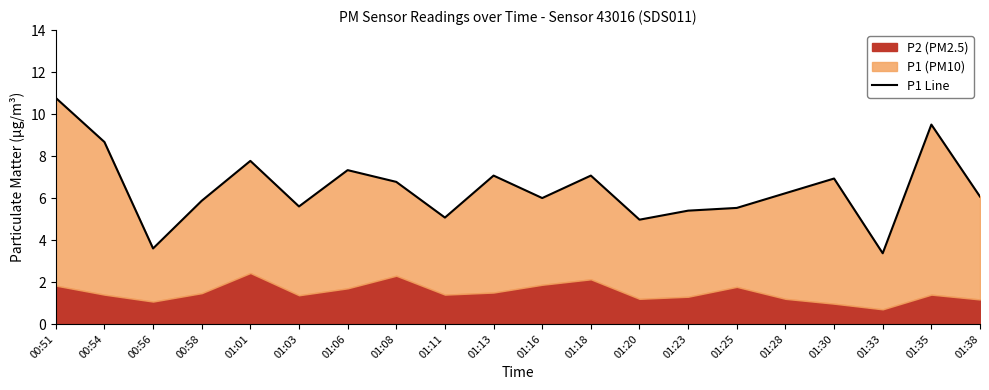

Is it true that the value at 00:51 is 10.8?

True